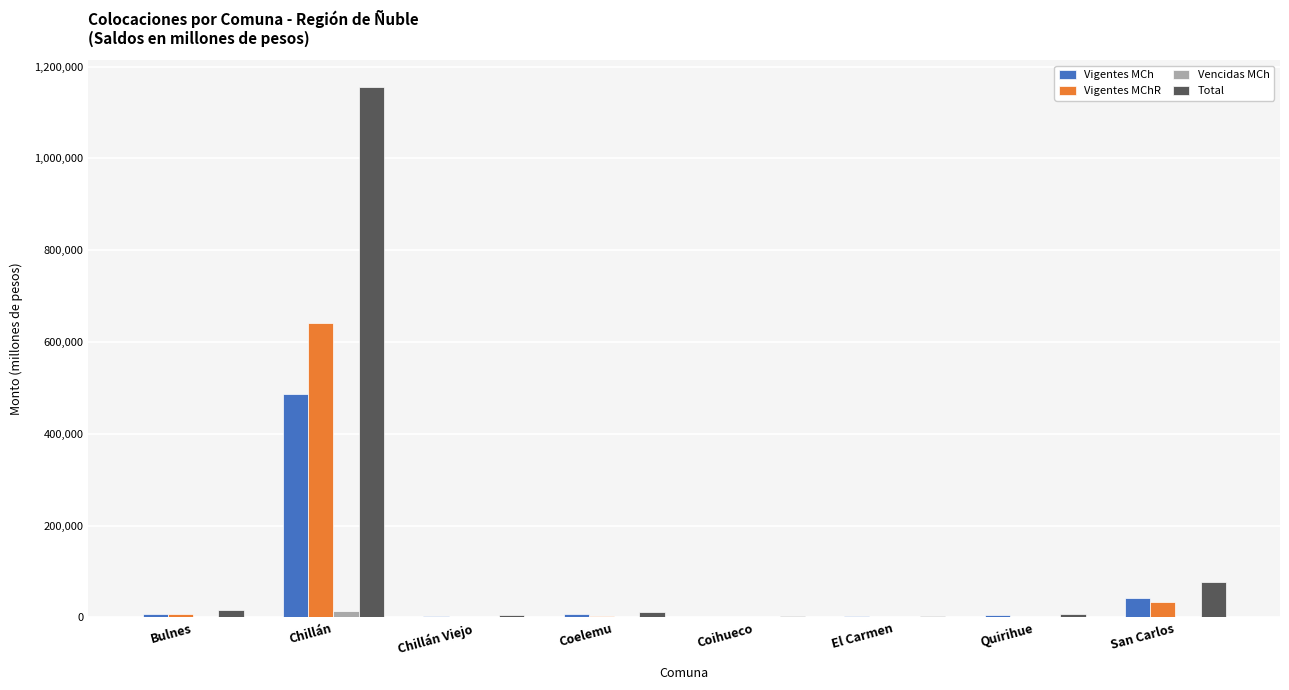

Where is Vigentes MCh nearest to the value 243841?

San Carlos